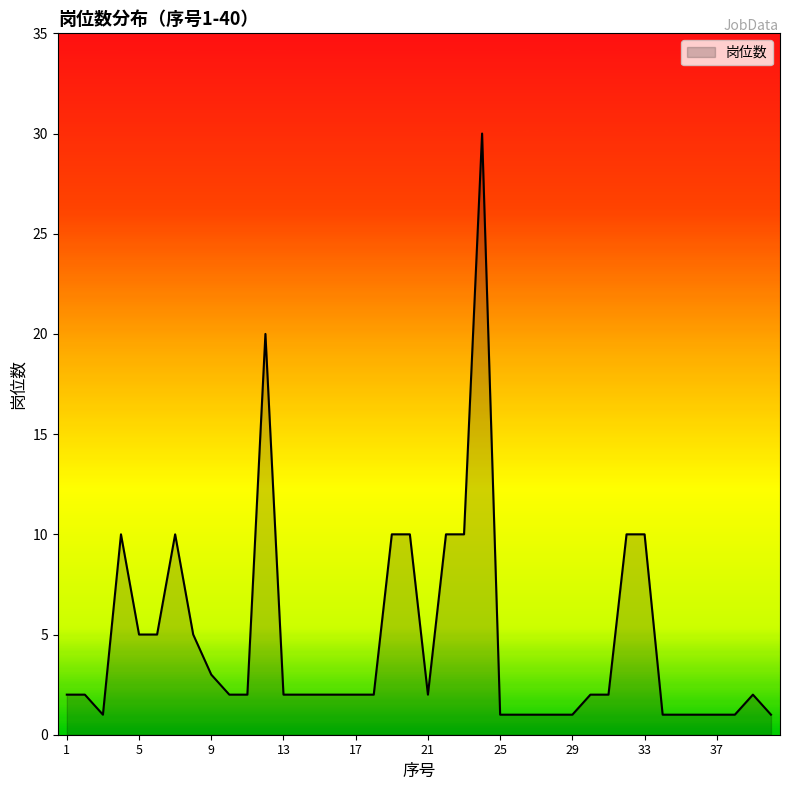

What is the difference between the maximum and minimum values?

29